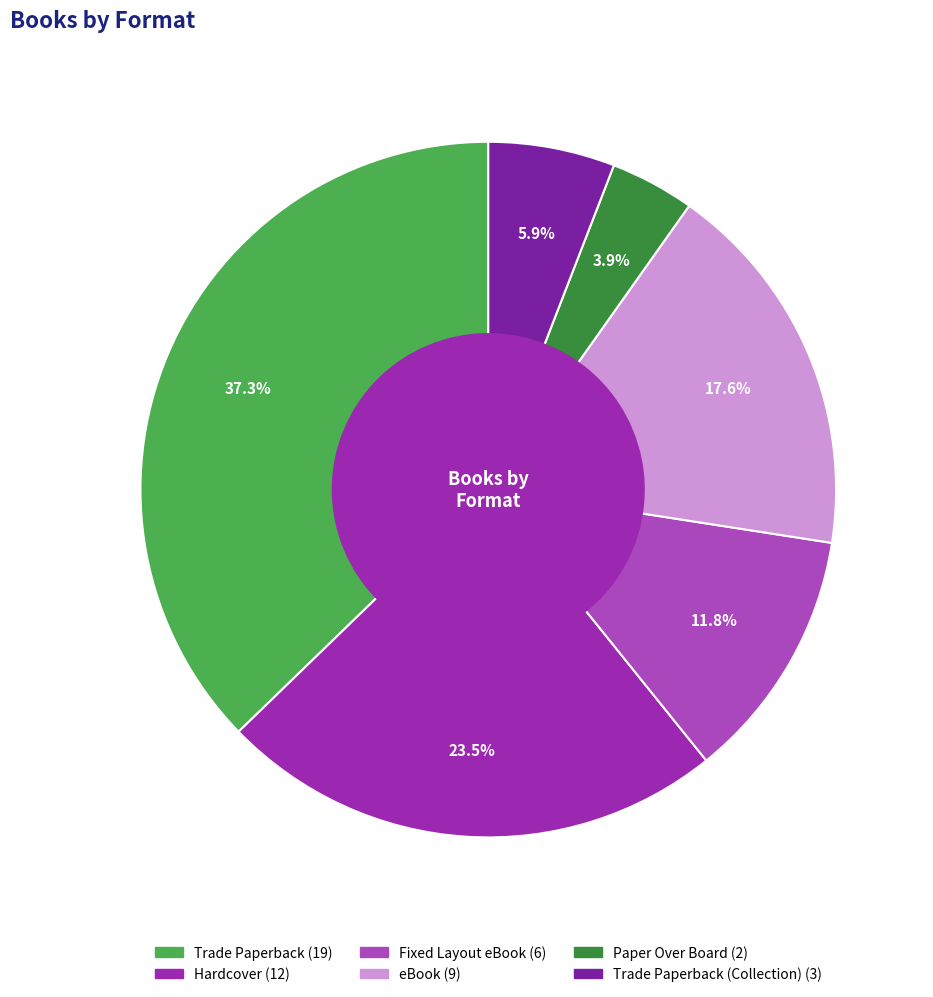

Count the number of slices in the pie.

6